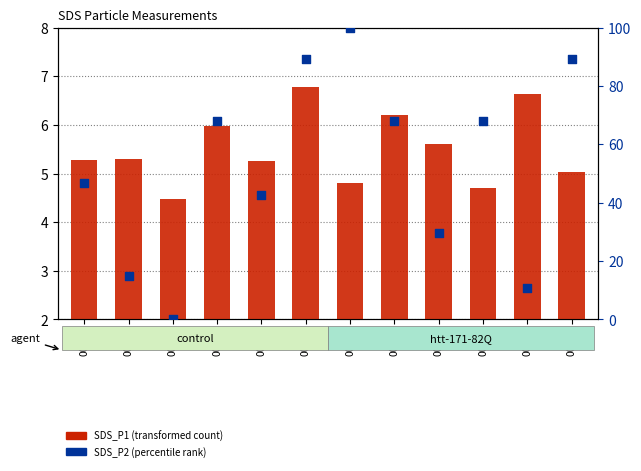

Which series has the largest Y range (max minus min)?

SDS_P2 (percentile rank)